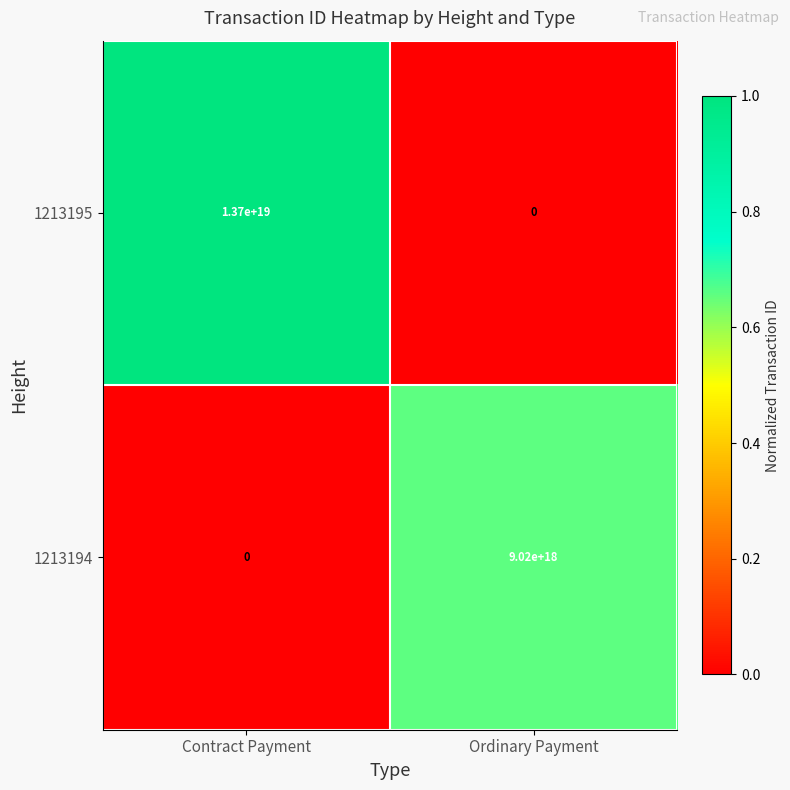

Where is 1213194 nearest to the value 4510000000000000000?

Contract Payment